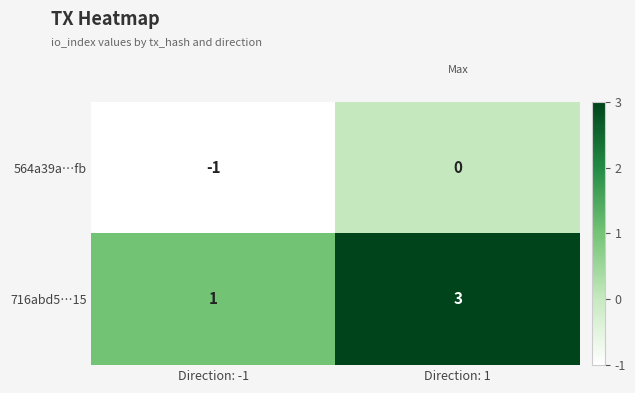

At which label does 716abd5…15 reach its peak?

Direction: 1